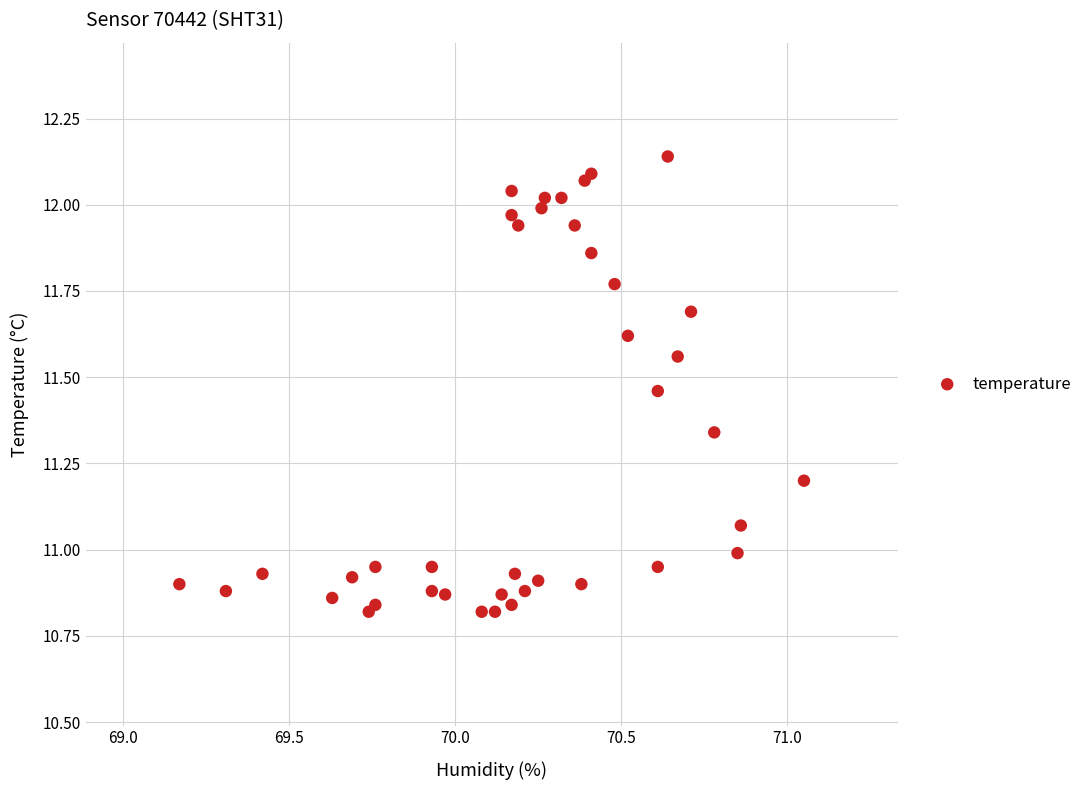

What is the range of Y values (max minus min)?

1.3